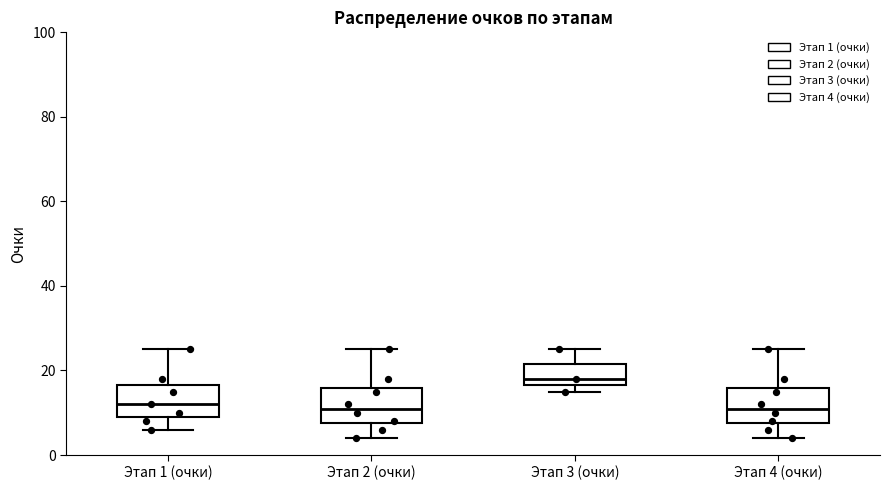

Which box has the highest median line?

Этап 3 (очки)